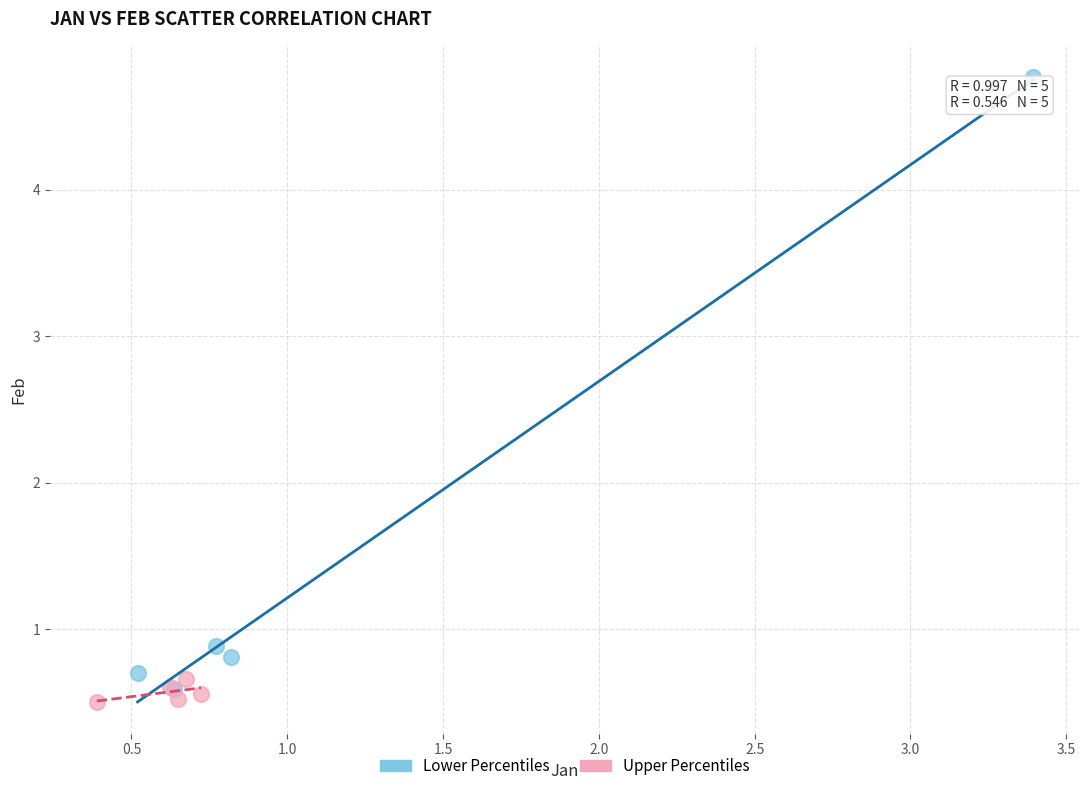

Which series has the largest Y range (max minus min)?

Lower Percentiles